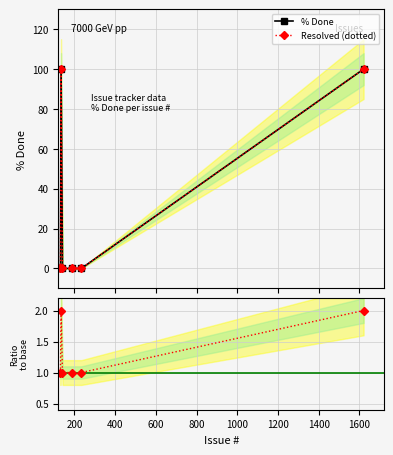

What is the average value of the % Done series?

33